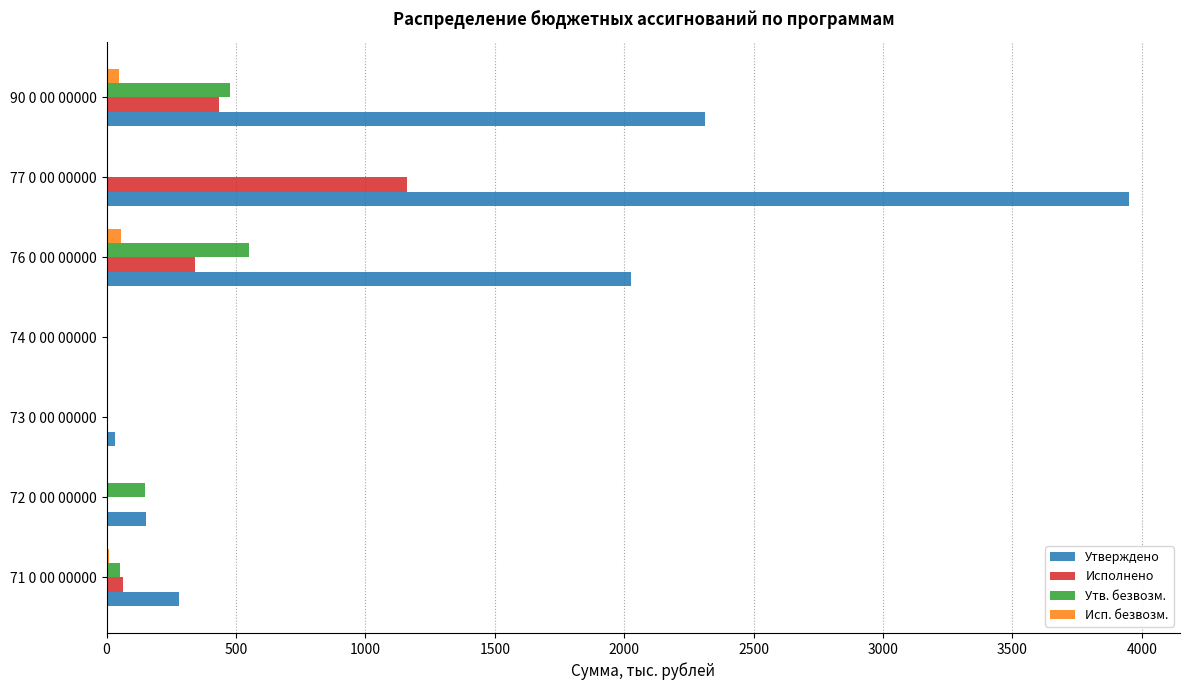

What is the highest value of the Исполнено series?

1162.6